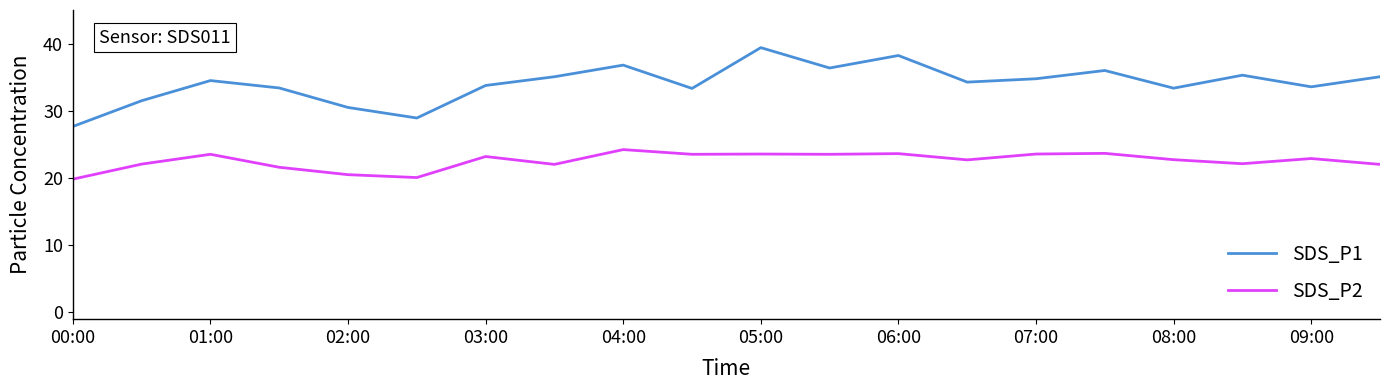

Which series has the largest total across all categories?

SDS_P1